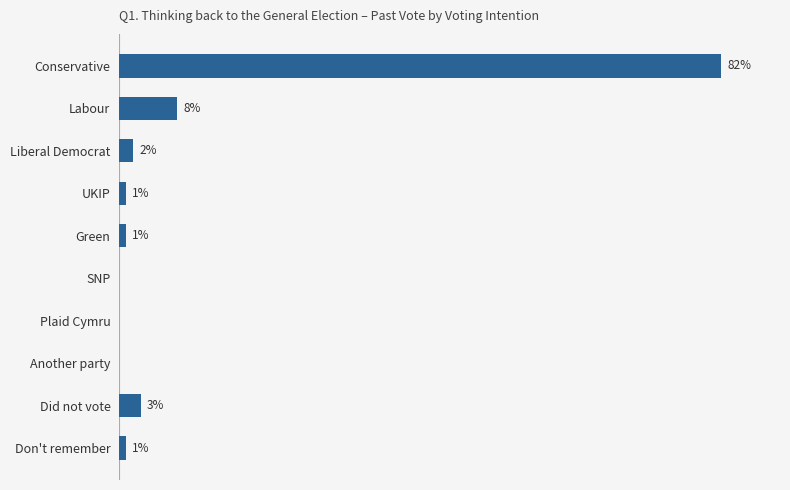

Where is the data nearest to the value 41?

Labour